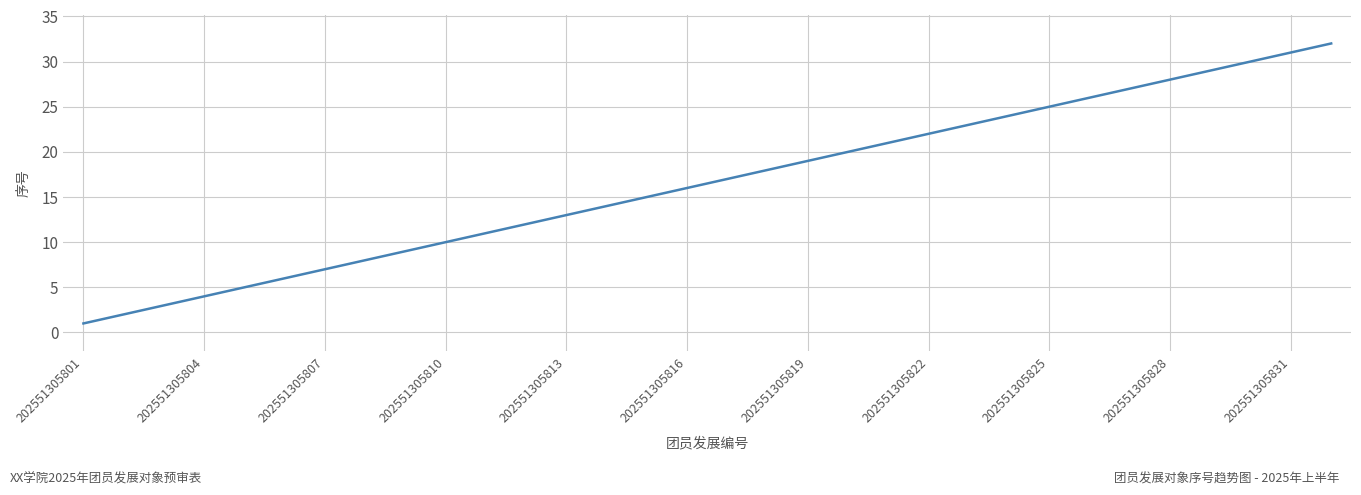

What is the maximum value shown in the chart?

32